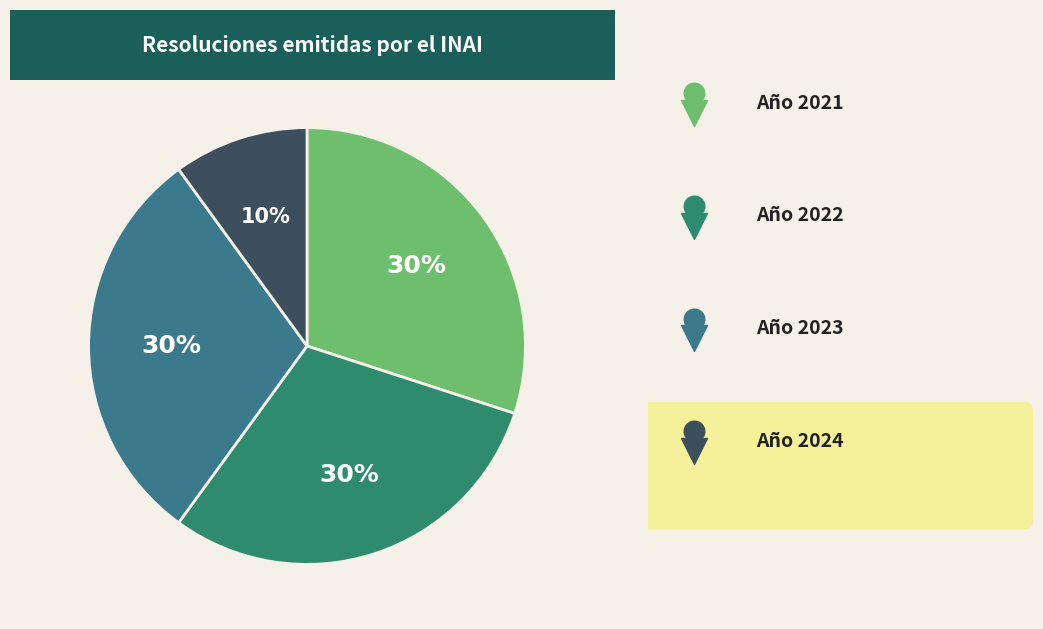

Rank the categories by value from highest to lowest.

2021, 2022, 2023, 2024